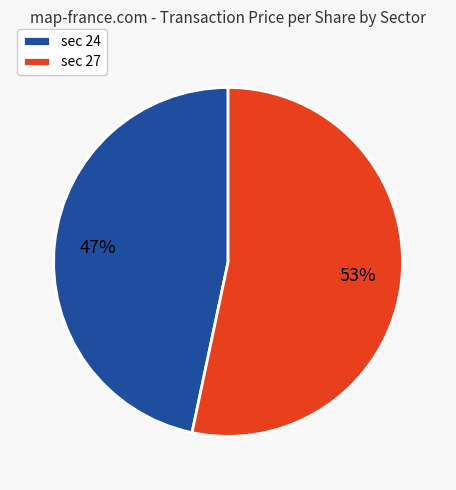

To the nearest percent, what is the average slice percentage?

50%